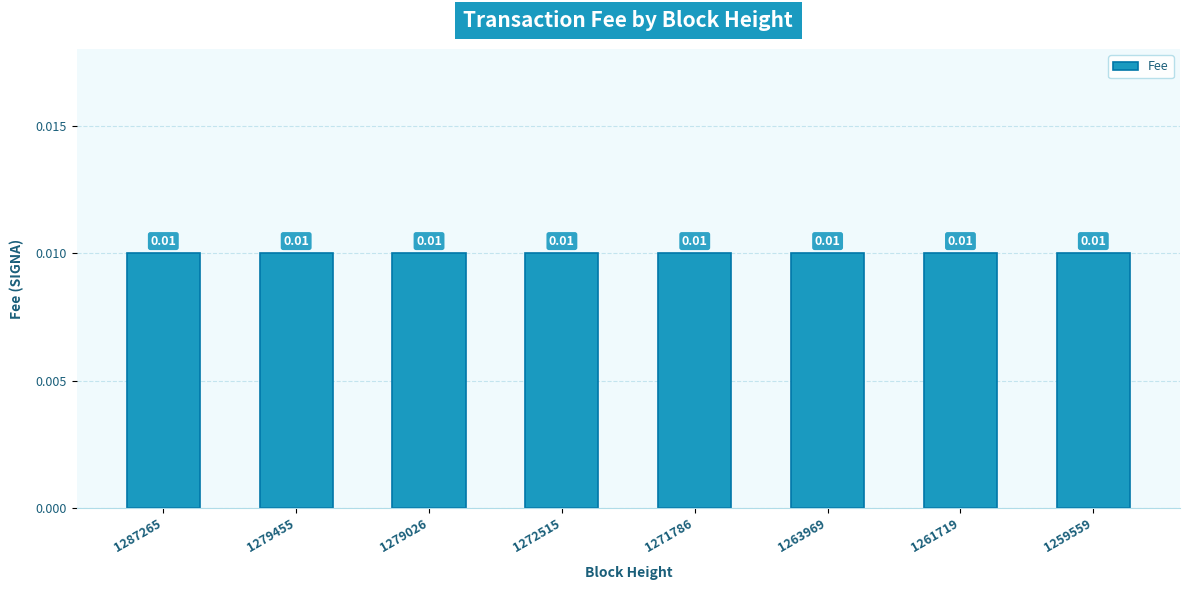

At which category is the sum across all series the highest?

1287265